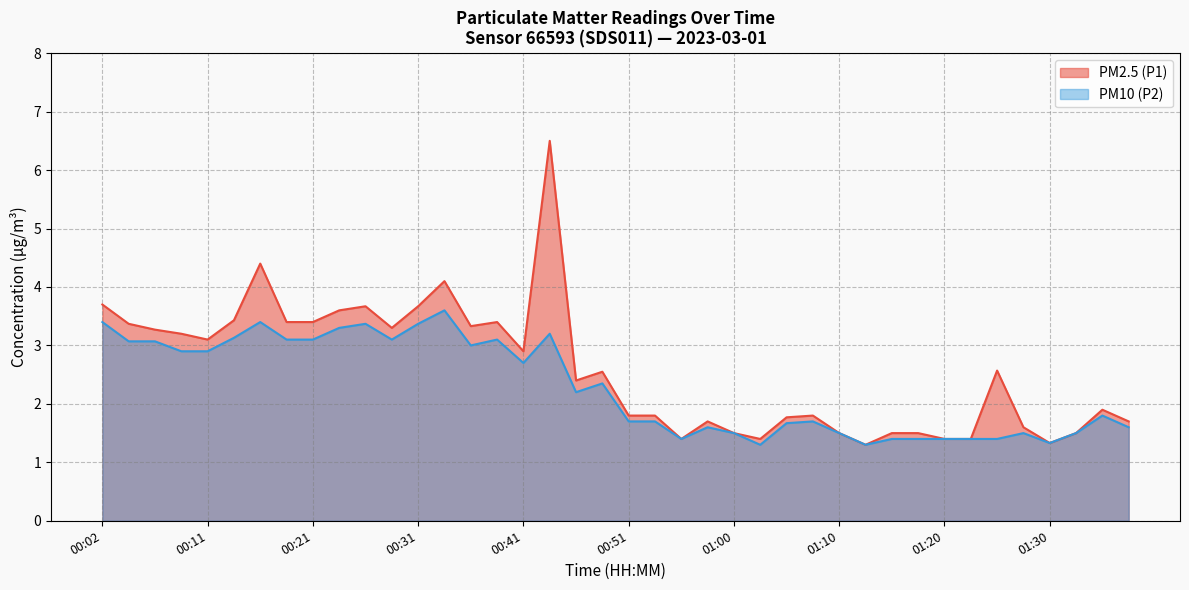

How many values in the PM2.5 (P1) series exceed 2?

21